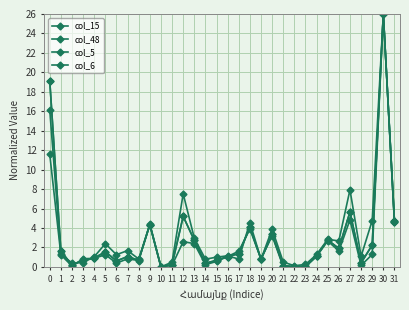

The value of col_6 at 7 is 1.5. True or false?

False